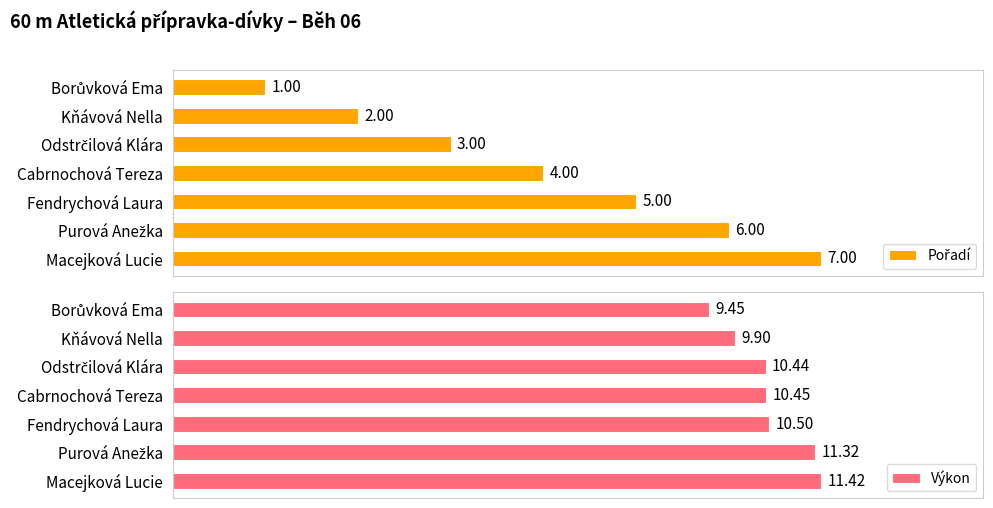

Count the number of categories in the chart.

7